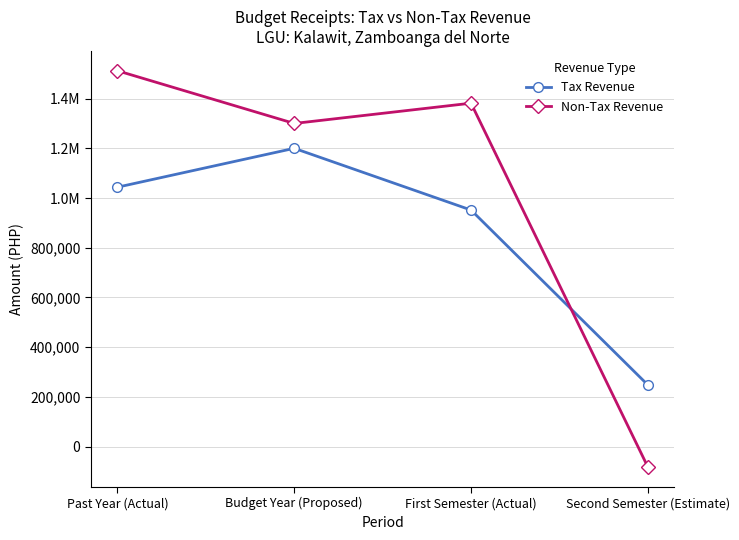

The Tax Revenue series shows 2075243.5 at Budget Year (Proposed). True or false?

False